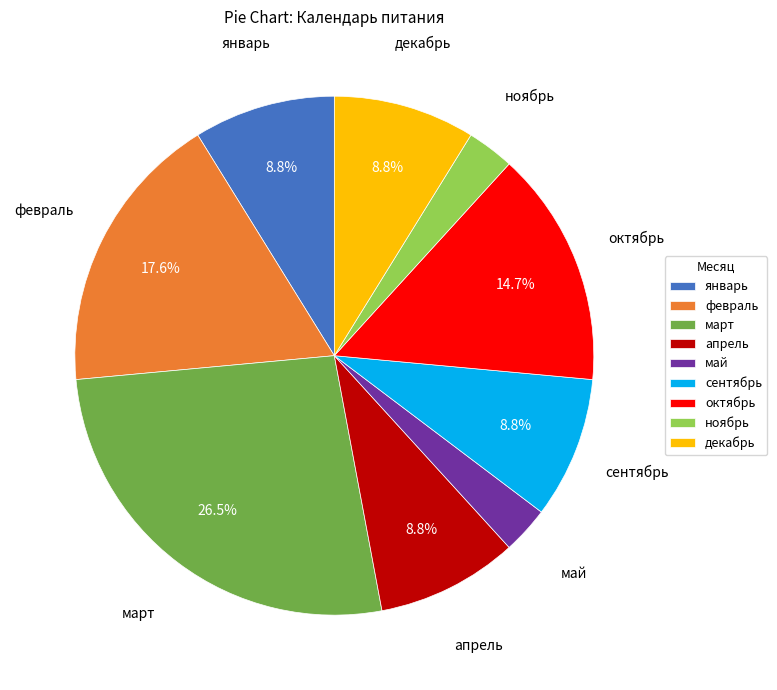

The октябрь slice represents 15% of the pie. True or false?

True